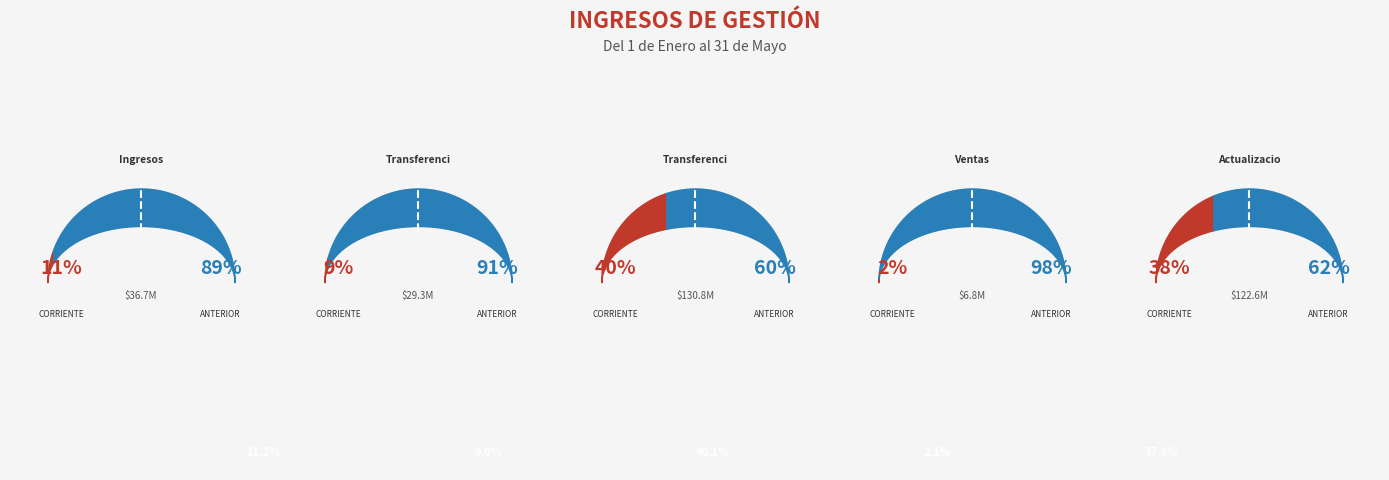

Combined, what portion of the pie is Transferencias
Corrientes and Actualizaciones
y Ajustes?

46.6%